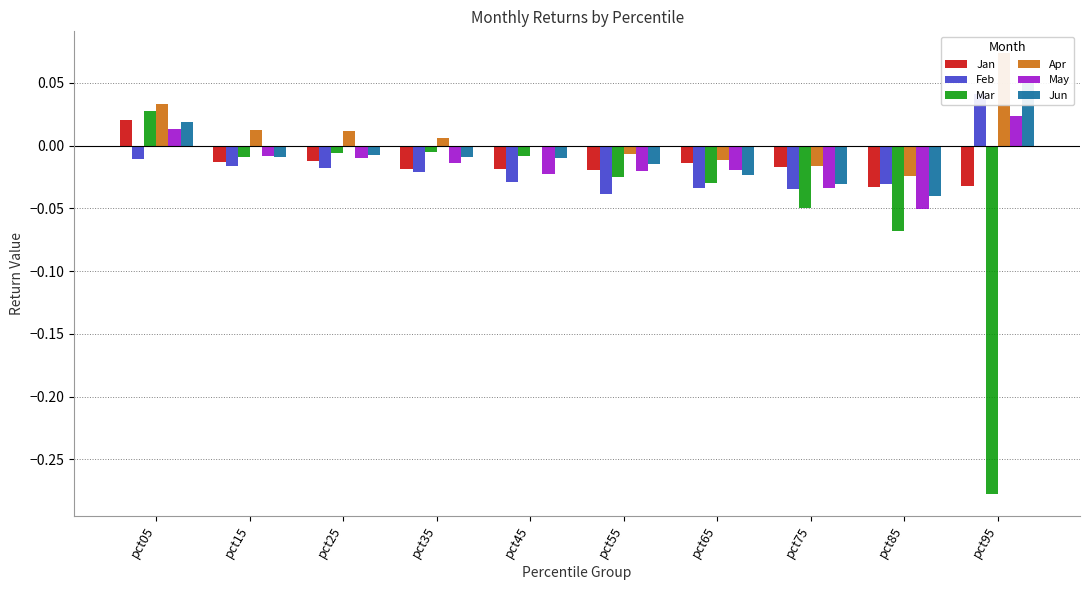

List the labels in order of Jan value, smallest first.

pct85, pct95, pct55, pct45, pct35, pct75, pct65, pct15, pct25, pct05